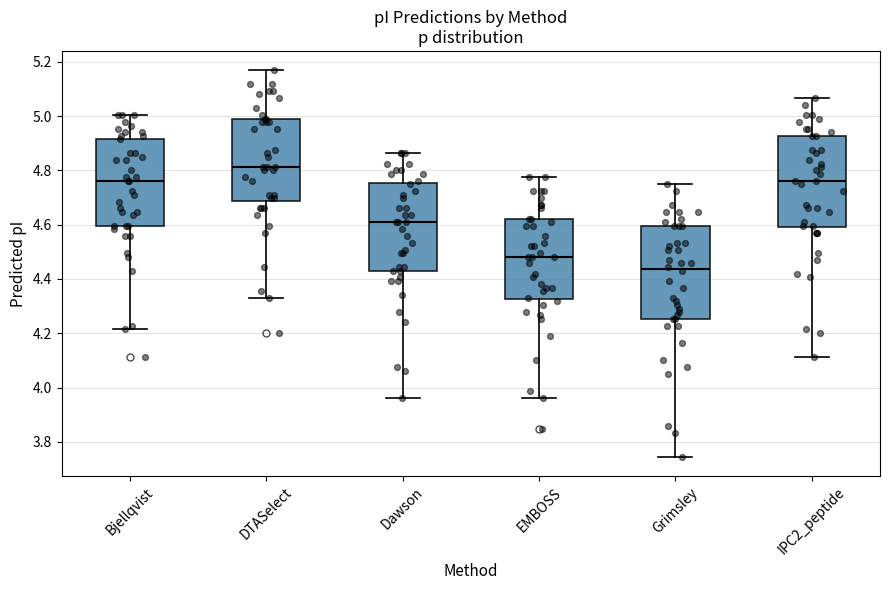

Which box has the highest median line?

DTASelect